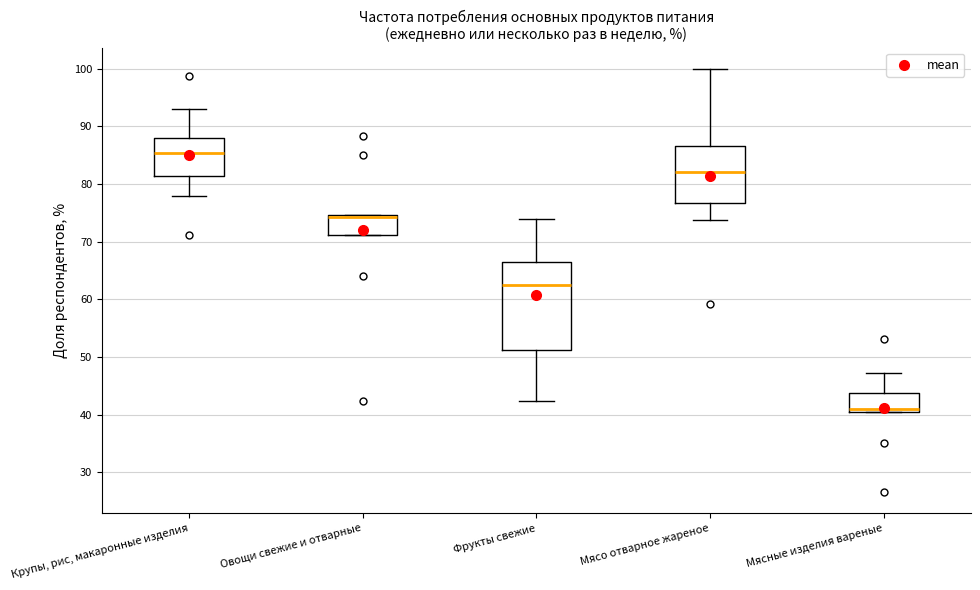

Where does the median line of the box for Фрукты свежие sit on the y-axis? The values are not printed on the chart, so give them approximately, as read against the axis.

62